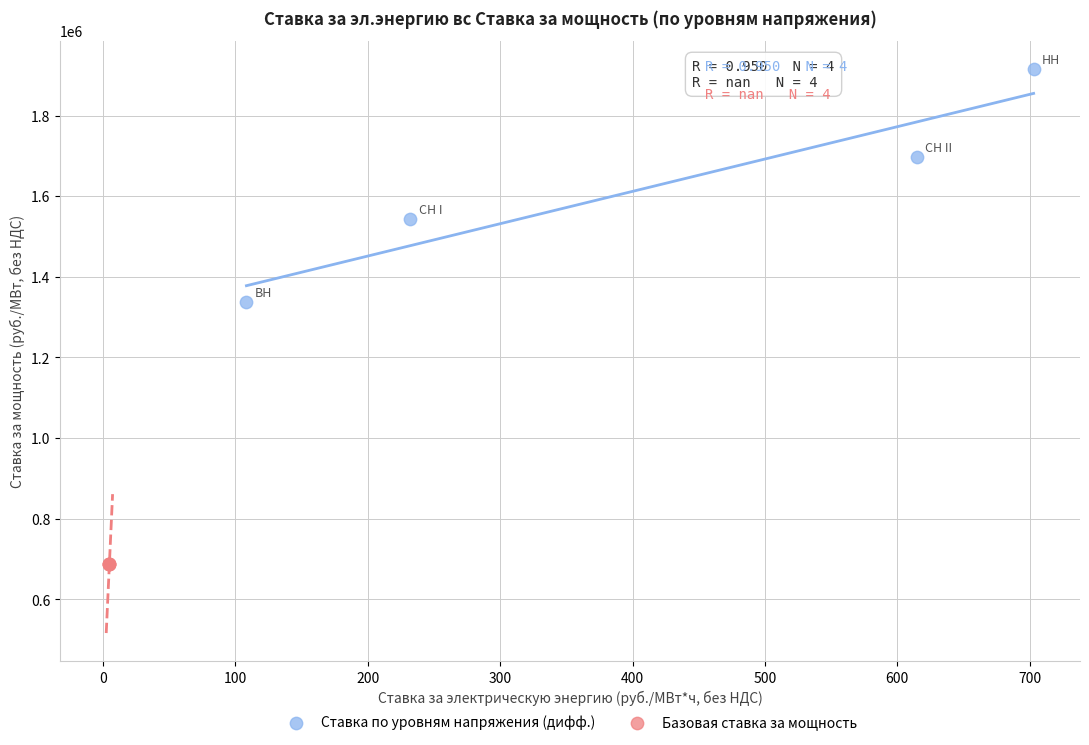

Which series contains the highest Y value?

Ставка по уровням напряжения (дифф.)